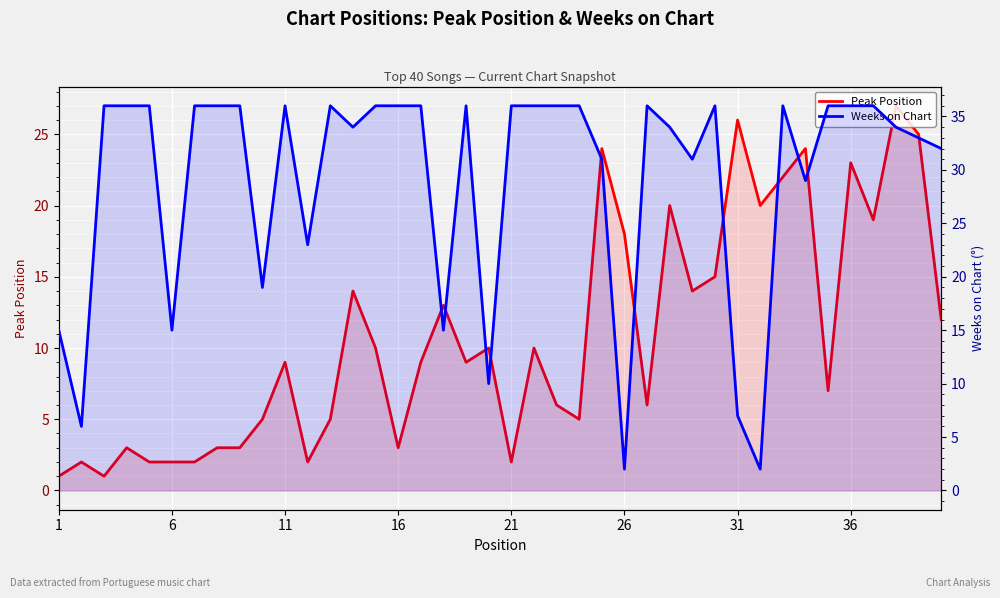

Reading right to left, extract all data points from this chart.

Peak Position: 12	25	27	19	23	7	24	22	20	26	15	14	20	6	18	24	5	6	10	2	10	9	13	9	3	10	14	5	2	9	5	3	3	2	2	2	3	1	2	1
Weeks on Chart: 32	33	34	36	36	36	29	36	2	7	36	31	34	36	2	31	36	36	36	36	10	36	15	36	36	36	34	36	23	36	19	36	36	36	15	36	36	36	6	15